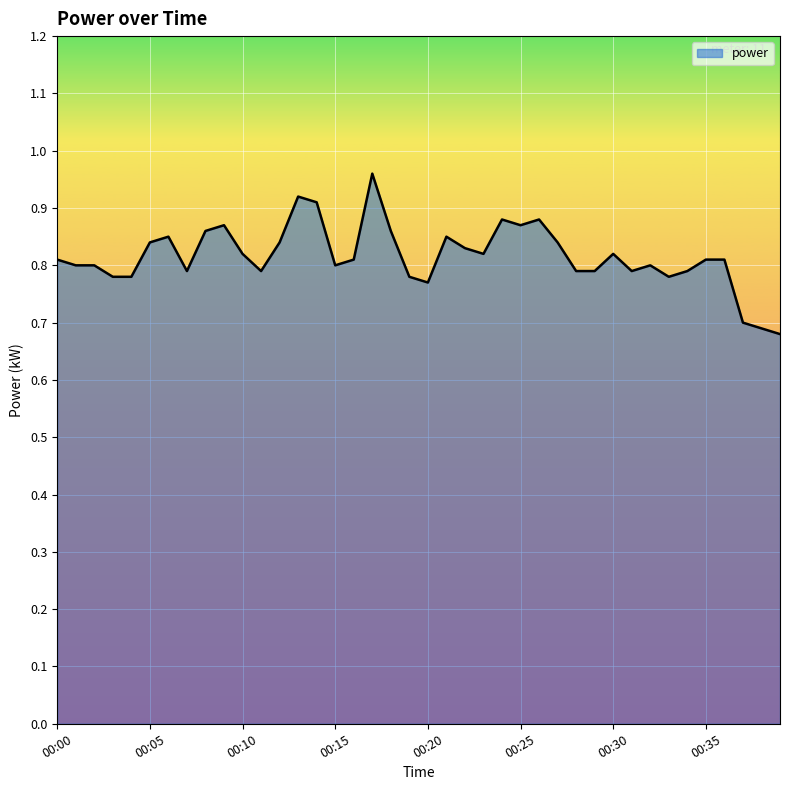

List the labels in order of value, smallest first.

00:39, 00:38, 00:37, 00:20, 00:03, 00:04, 00:19, 00:33, 00:07, 00:11, 00:28, 00:29, 00:31, 00:34, 00:01, 00:02, 00:15, 00:32, 00:00, 00:16, 00:35, 00:36, 00:10, 00:23, 00:30, 00:22, 00:05, 00:12, 00:27, 00:06, 00:21, 00:08, 00:18, 00:09, 00:25, 00:24, 00:26, 00:14, 00:13, 00:17